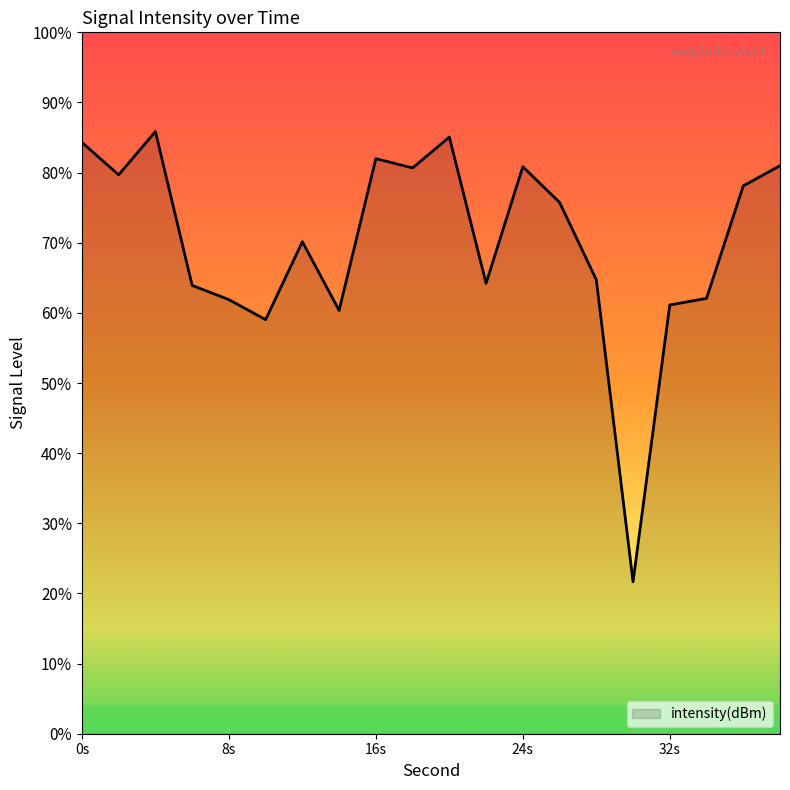

Where is the first local minimum?

2